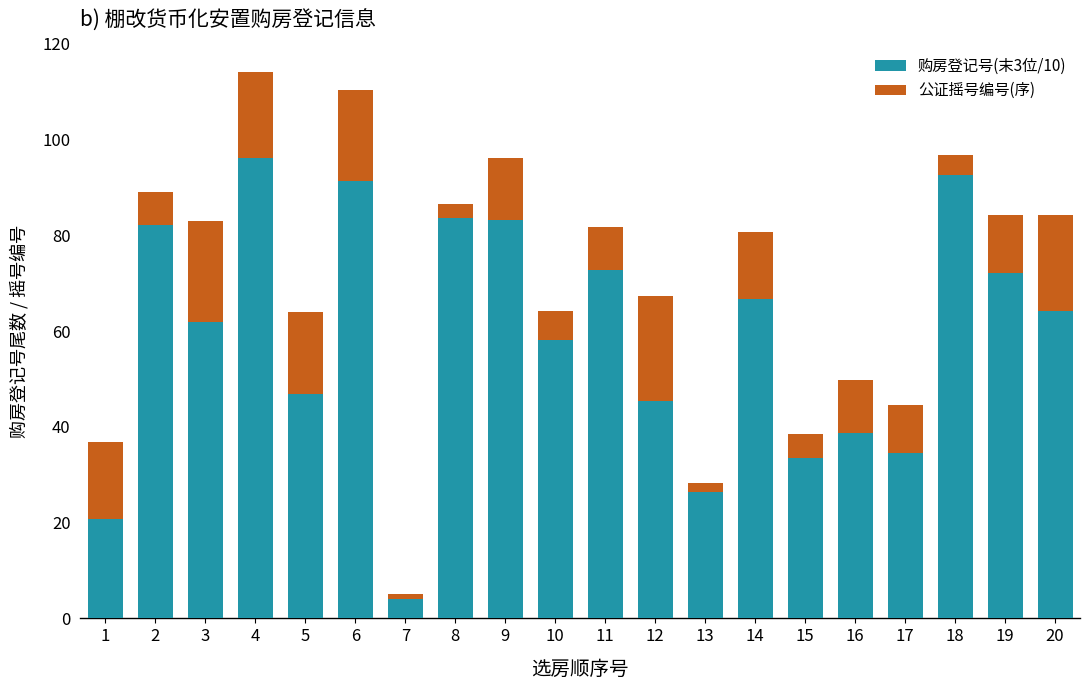

What is the total value across all series at 9?

96.1